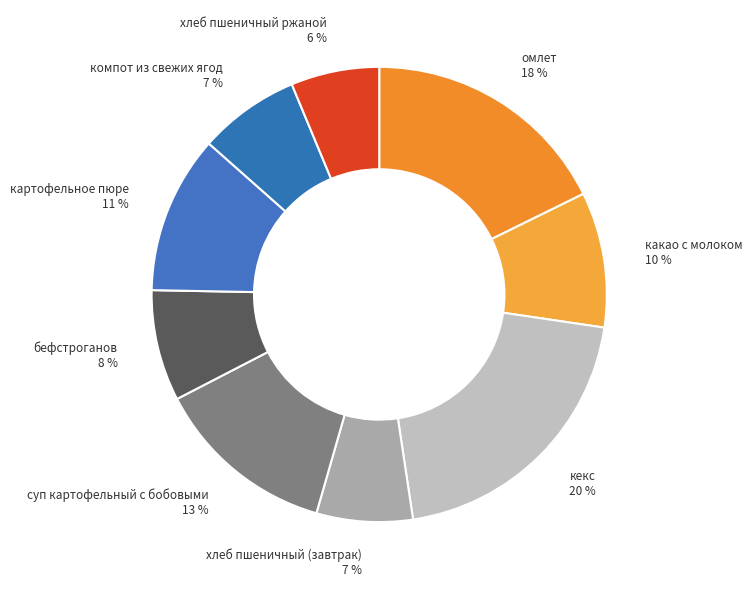

Is it true that кекс is 32% of the pie?

False